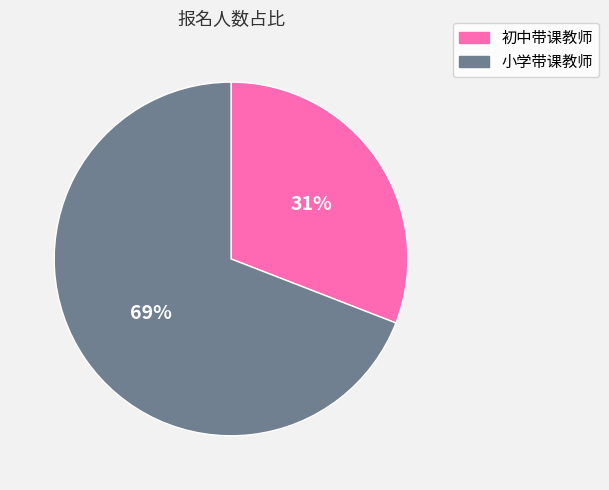

To the nearest percent, what is the average slice percentage?

50%